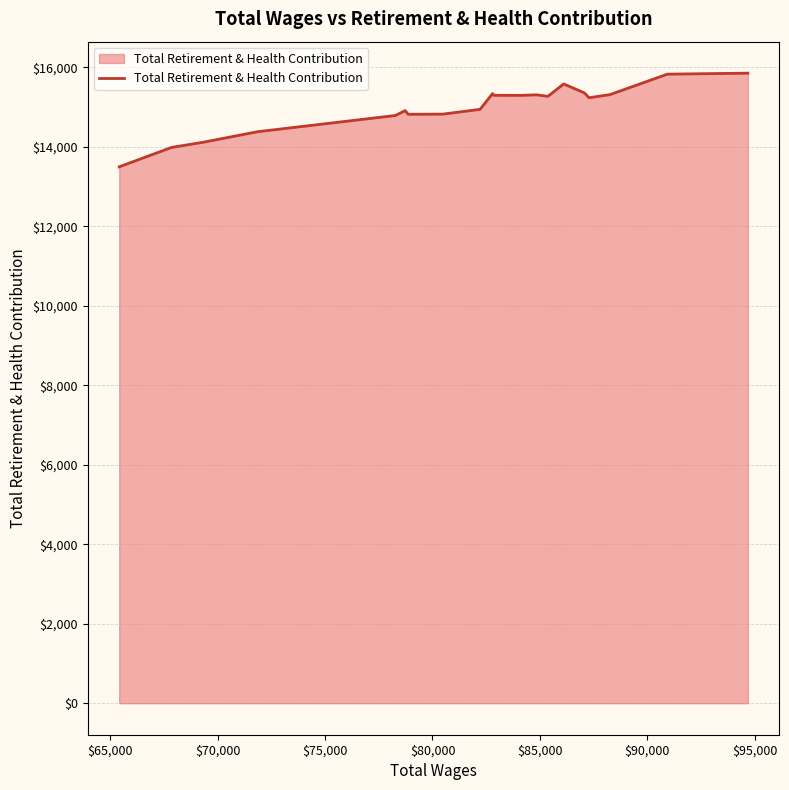

What is the minimum value shown in the chart?

13500